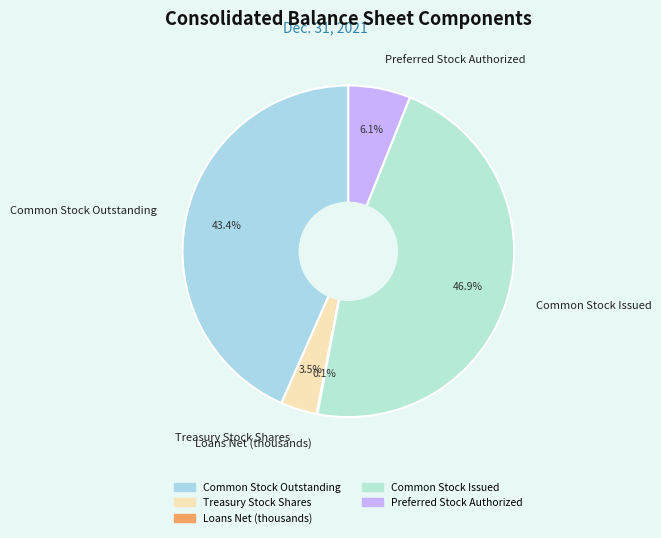

To the nearest percent, what is the average slice percentage?

20%